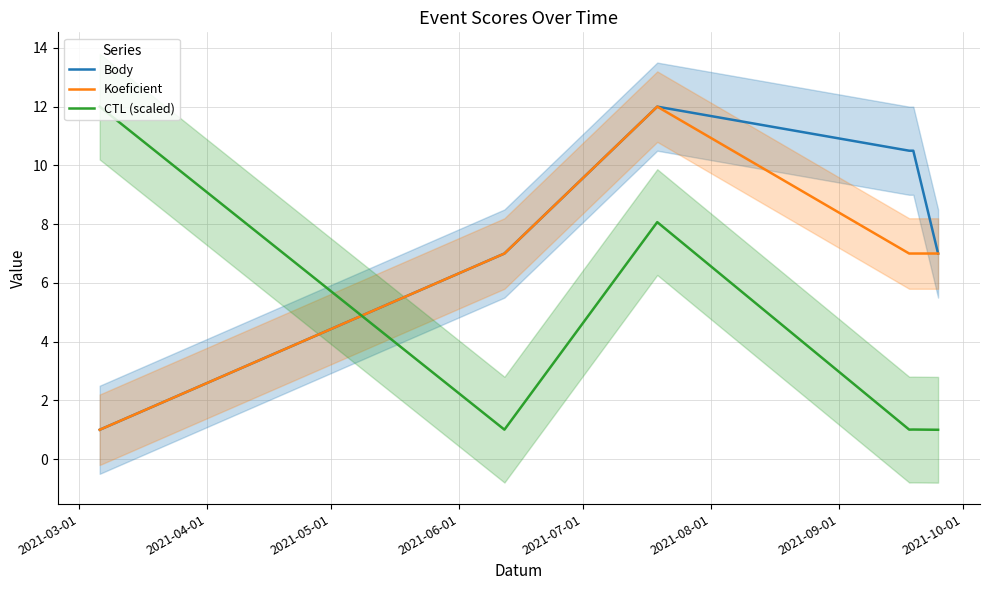

How many times do Body and CTL (scaled) cross each other?

1